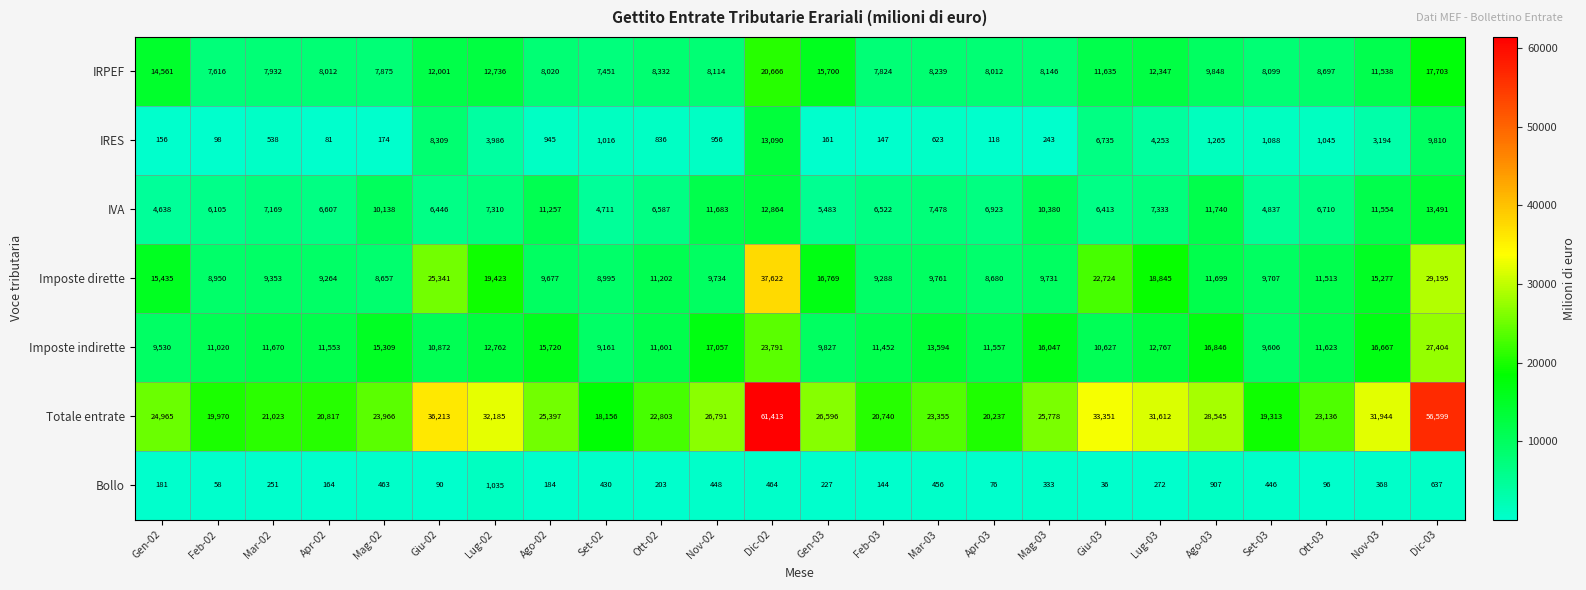

What is the difference between the IRES values at Lug-03 and Lug-02?

267